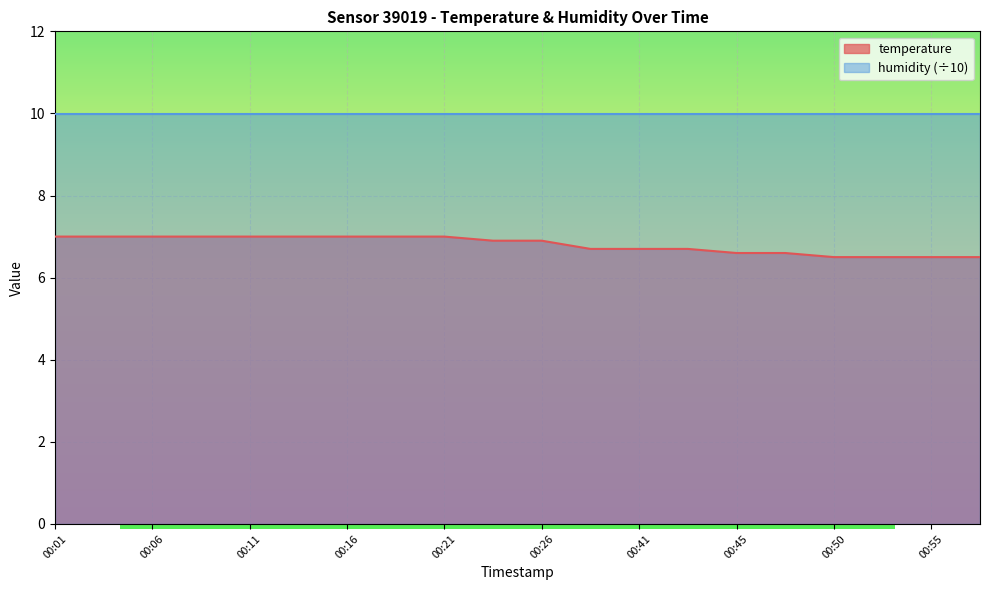

What is the approximate value at 00:21?

7.0